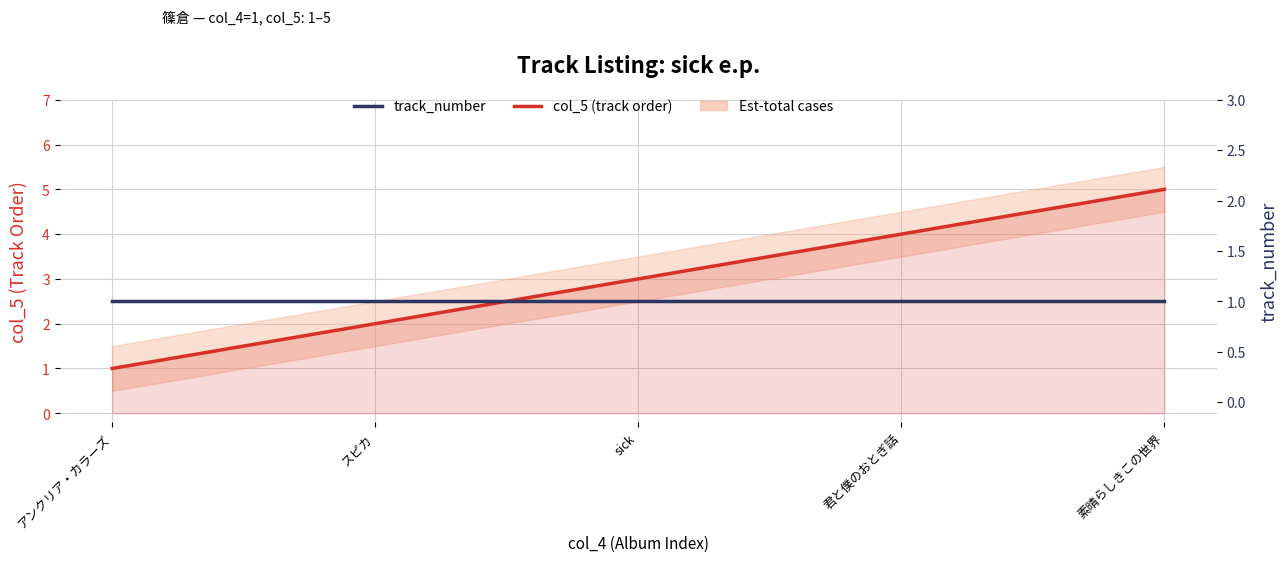

What is the difference between the maximum and minimum values in the col_5 (track order) series?

4